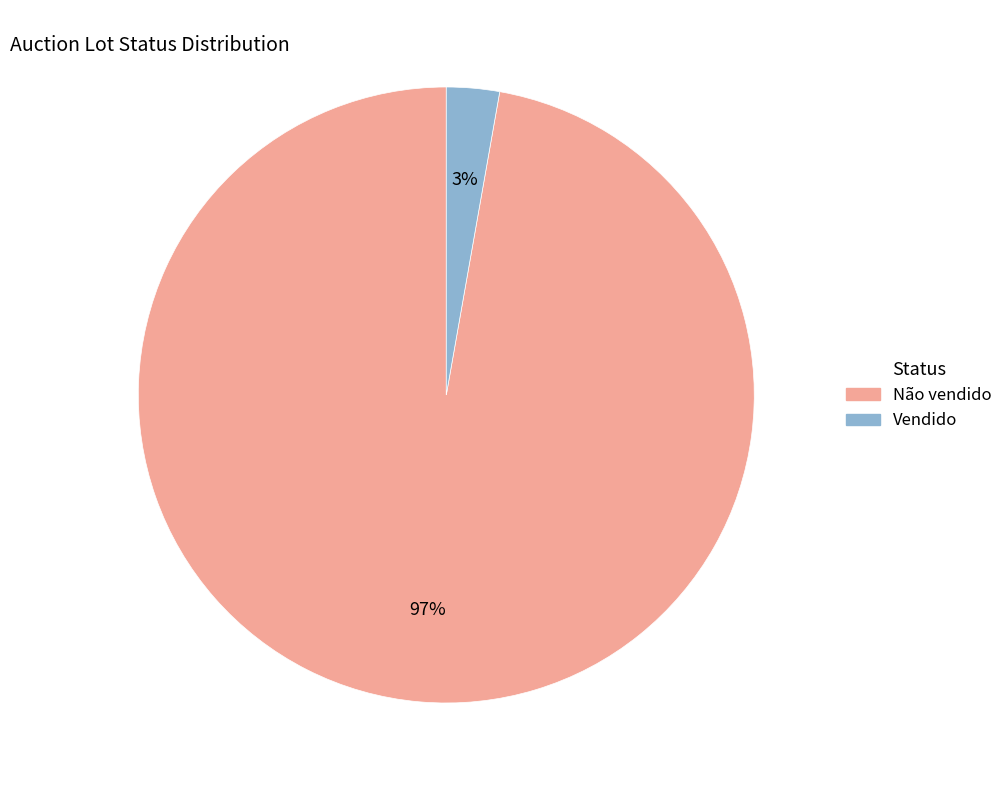

Between Não vendido and Vendido, which is larger?

Não vendido